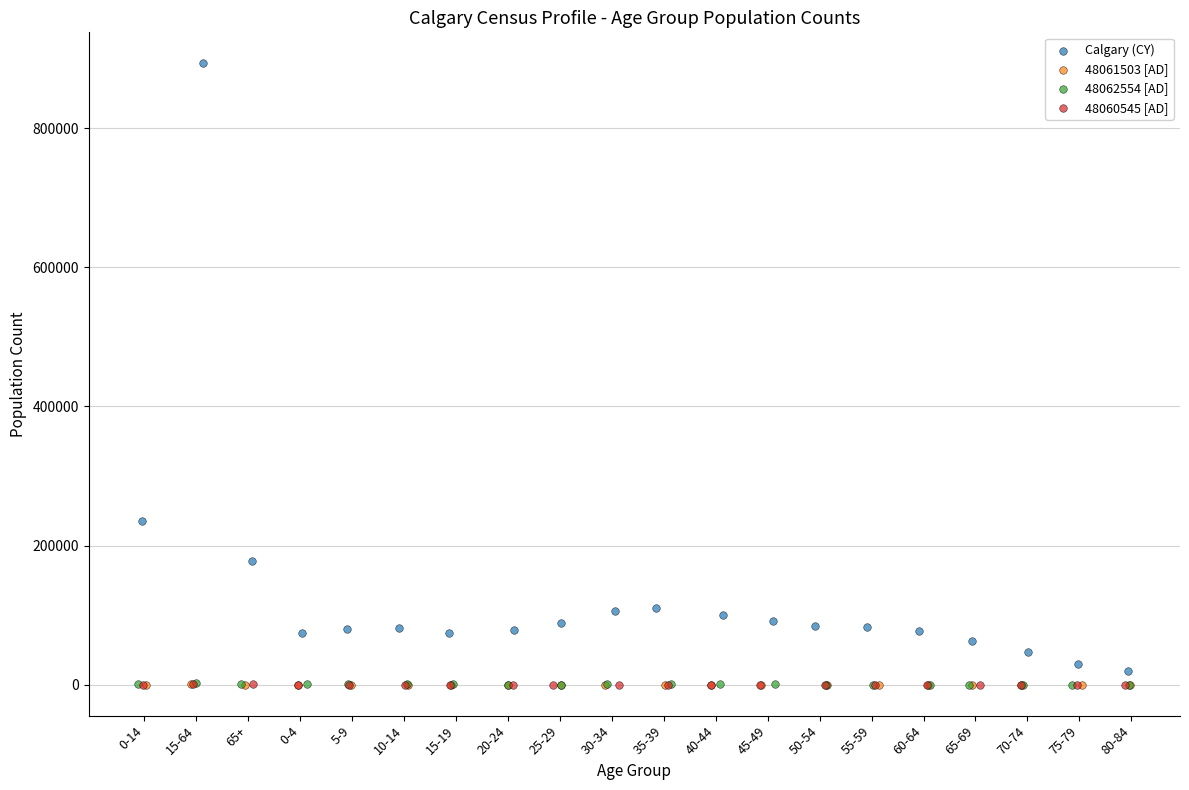

Which series reaches the maximum Y coordinate?

Calgary (CY)